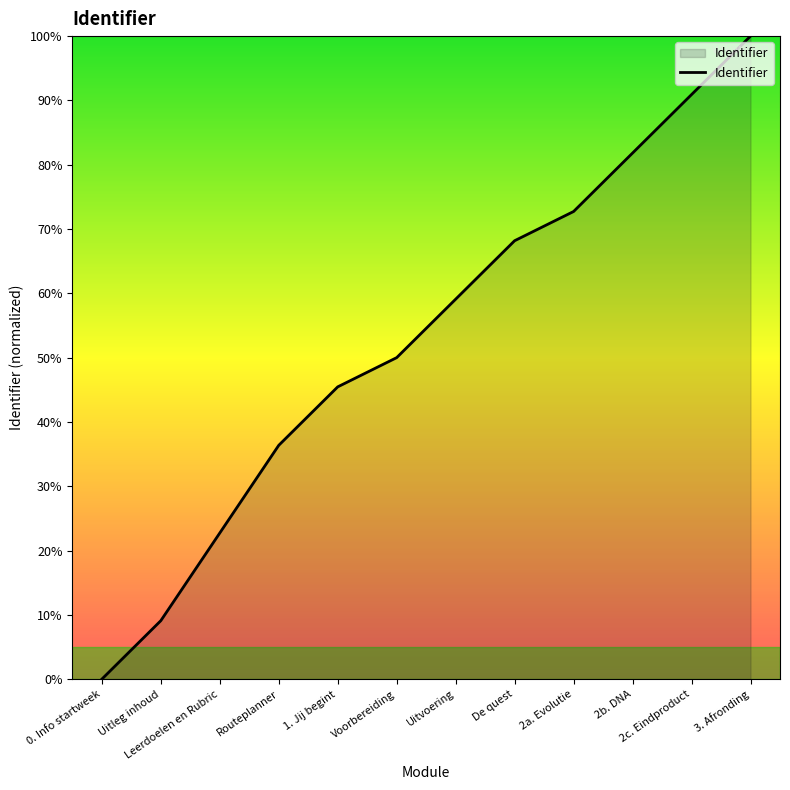

What is the average value?

53.0